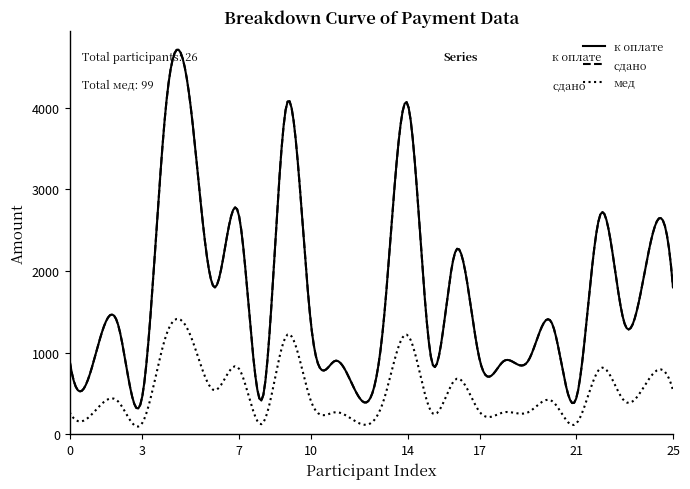

Does the chart have visible grid lines?

No